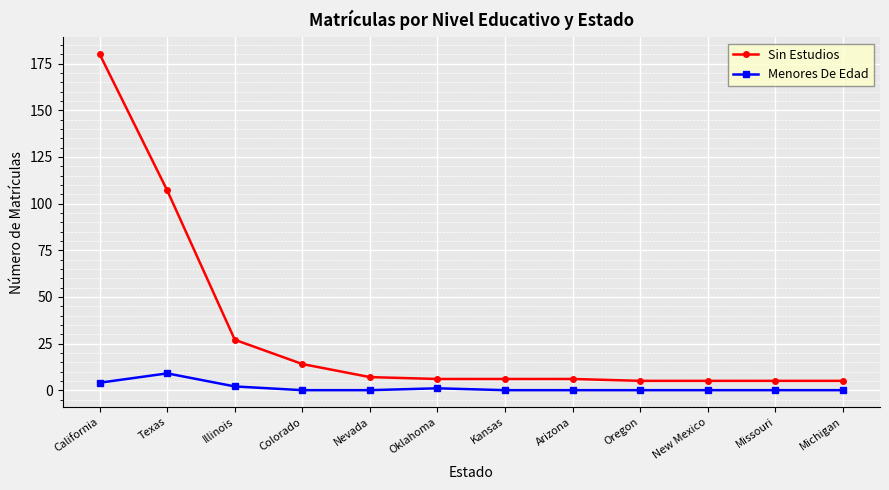

What is the highest value of the Sin Estudios series?

180